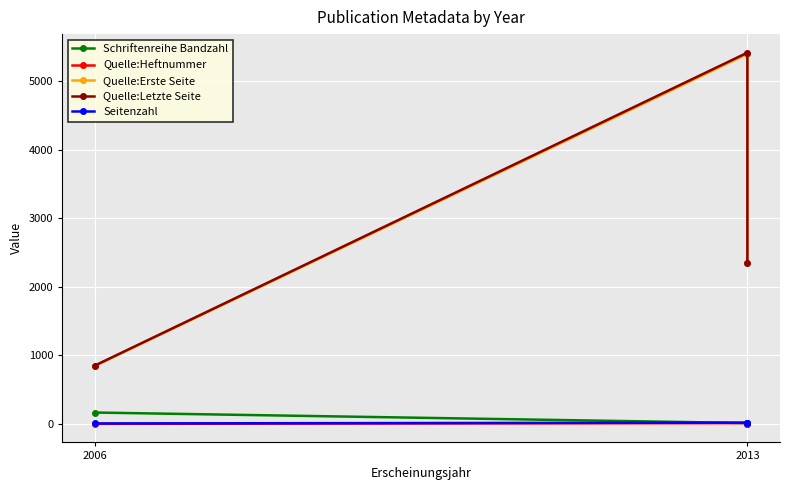

List the series in order of their peak value, lowest first.

Quelle:Heftnummer, Seitenzahl, Schriftenreihe Bandzahl, Quelle:Erste Seite, Quelle:Letzte Seite